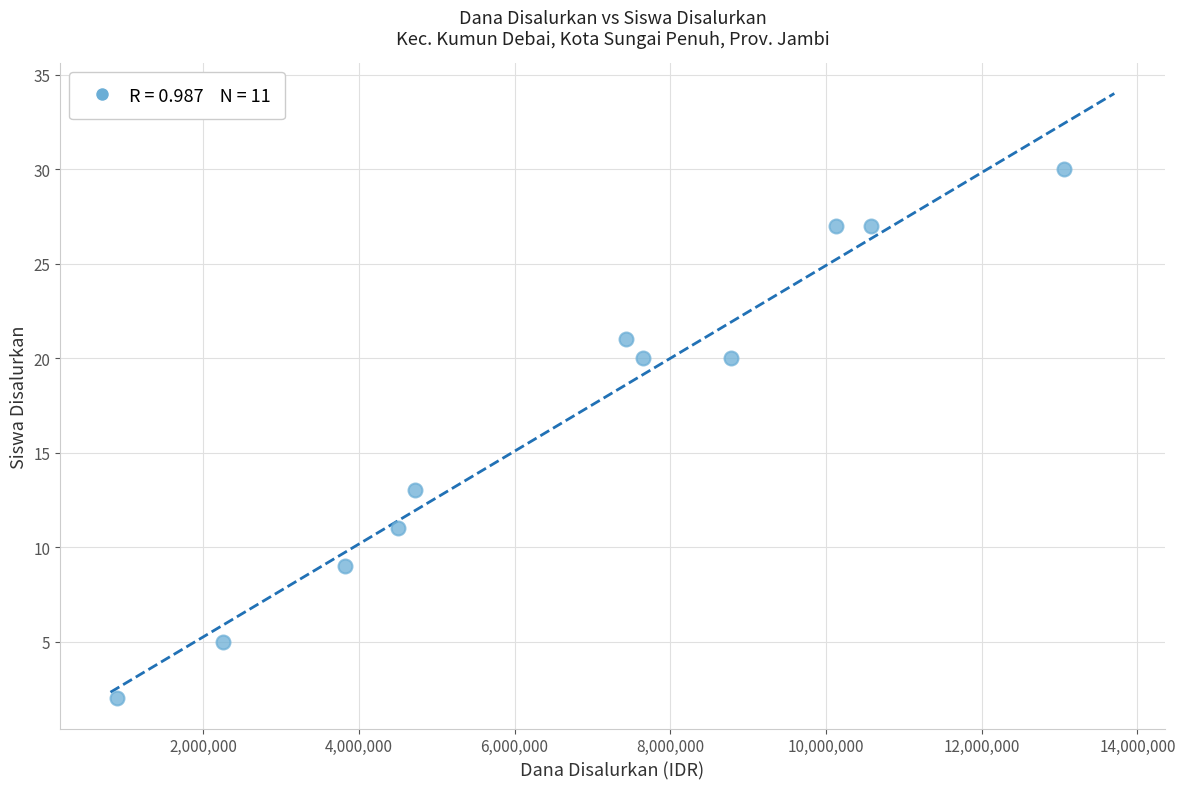

What is the average Y value?

17